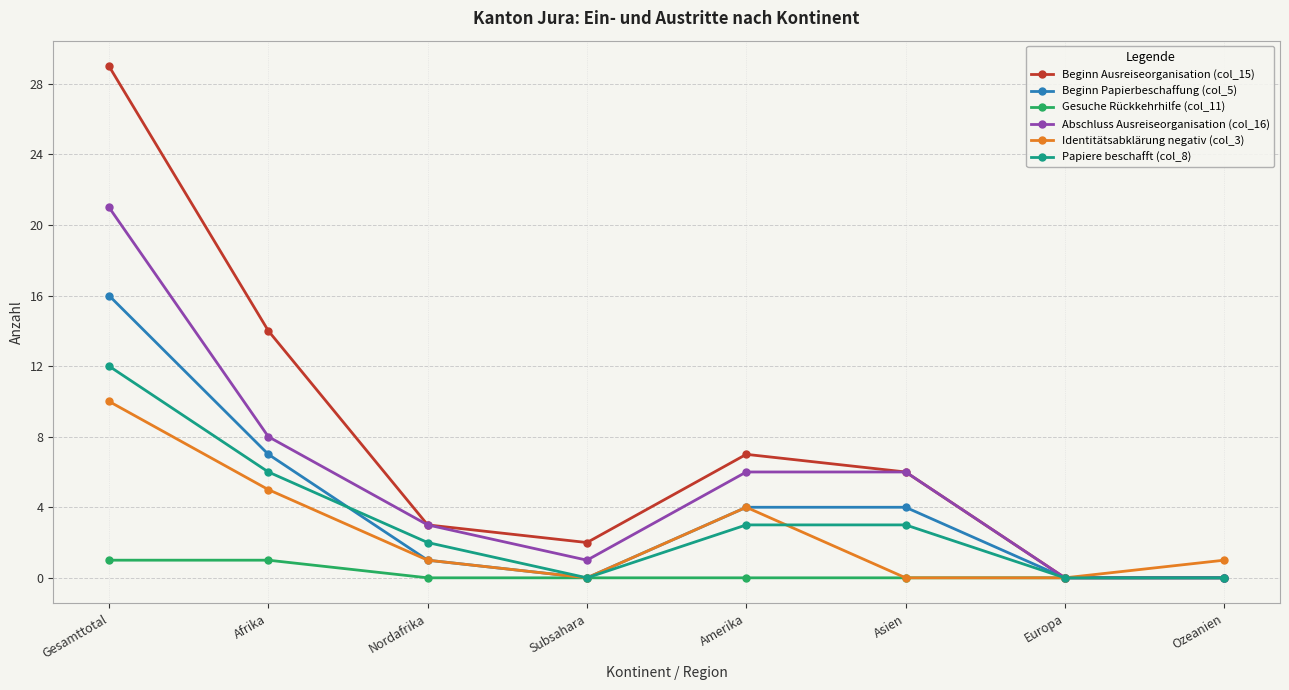

At which label does Papiere beschafft (col_8) reach its peak?

Gesamttotal